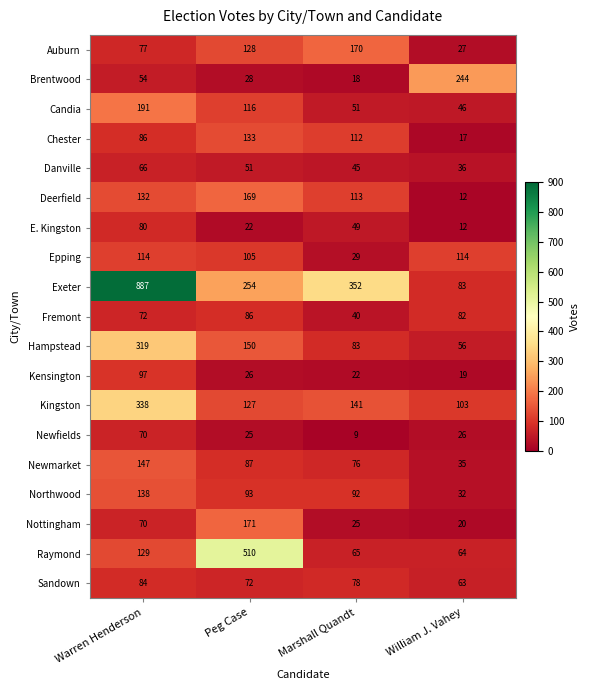

What is the minimum value shown in the chart?

9